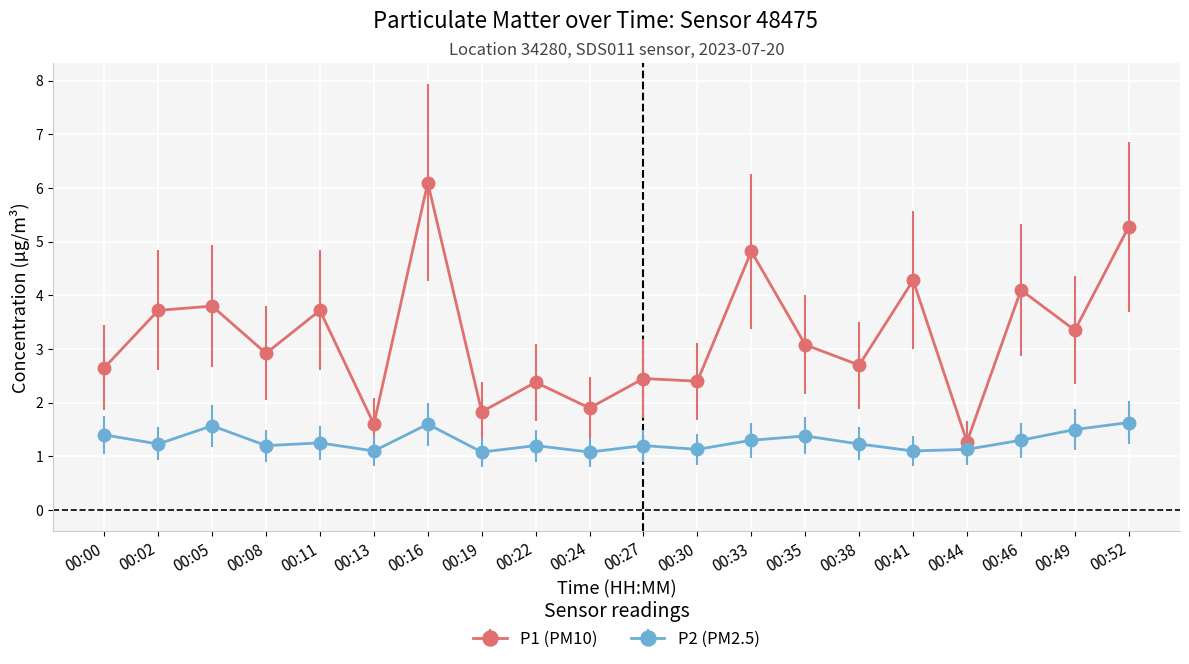

At how many categories does at least one series exceed 1?

20